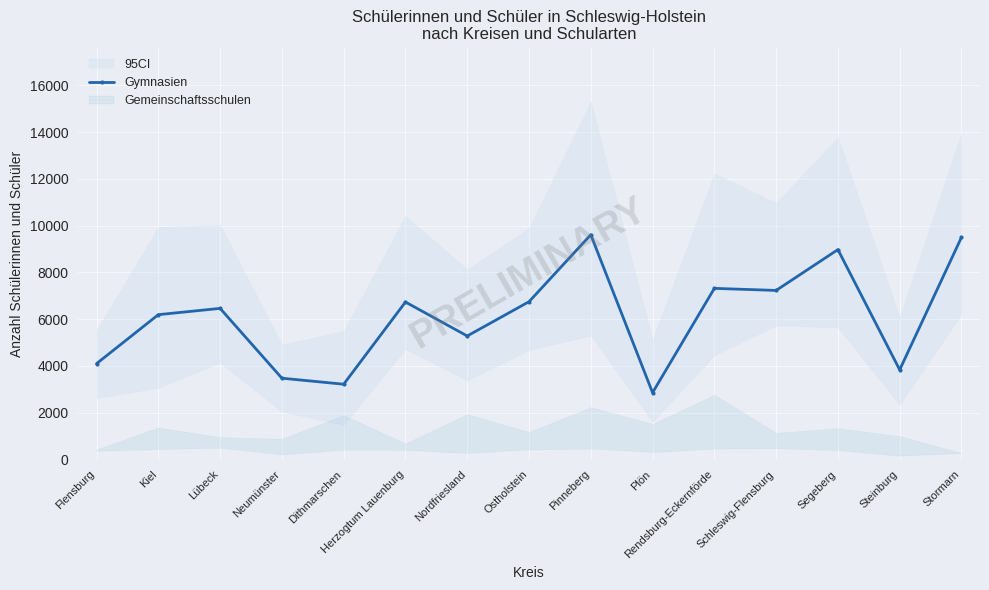

How many values in the Gymnasien series are below 6463?

7